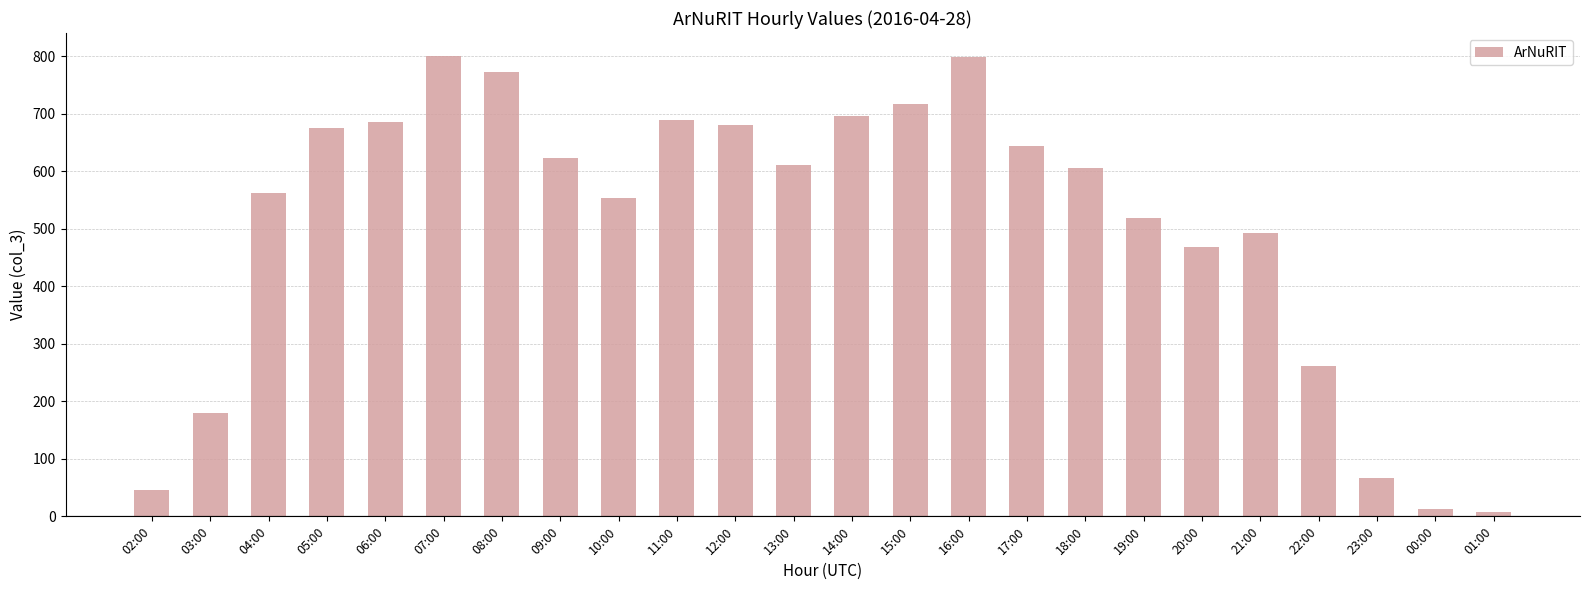

What is the change in value from 02:00 to 18:00?

+559